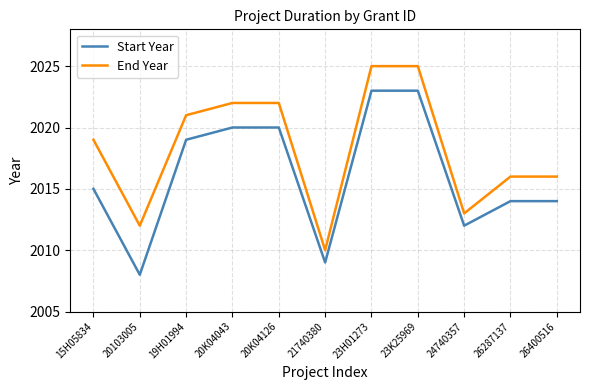

What is the difference between the End Year values at 15H05834 and 23H01273?

6